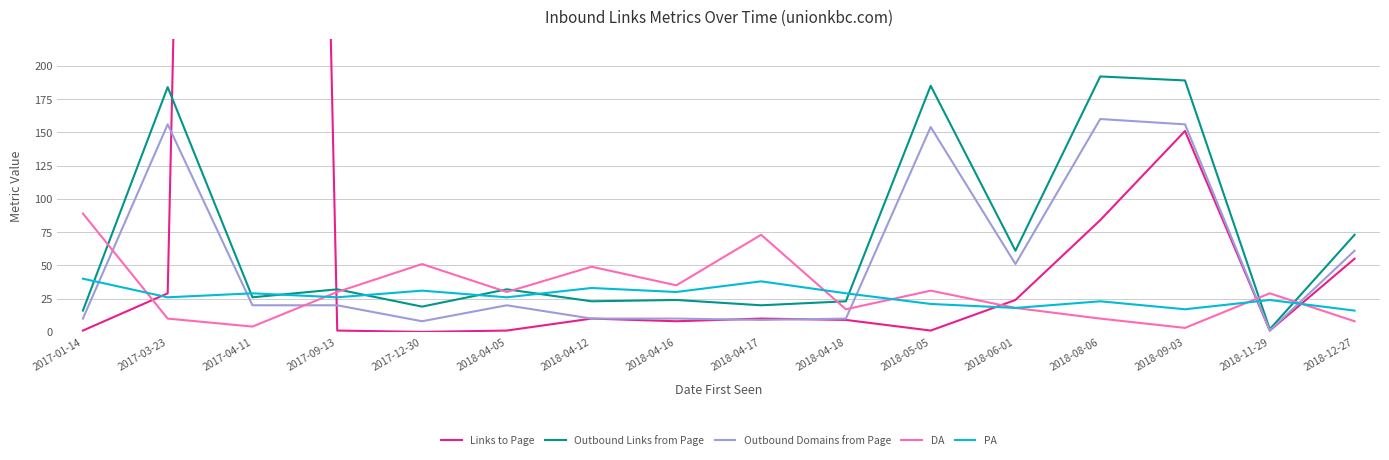

At which label is Outbound Links from Page closest to 97?

2018-12-27